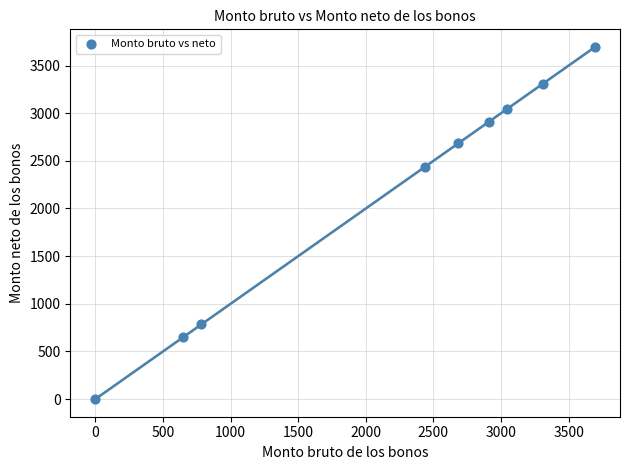

What Y value in the scatter plot is closest to 1847?

2435.3